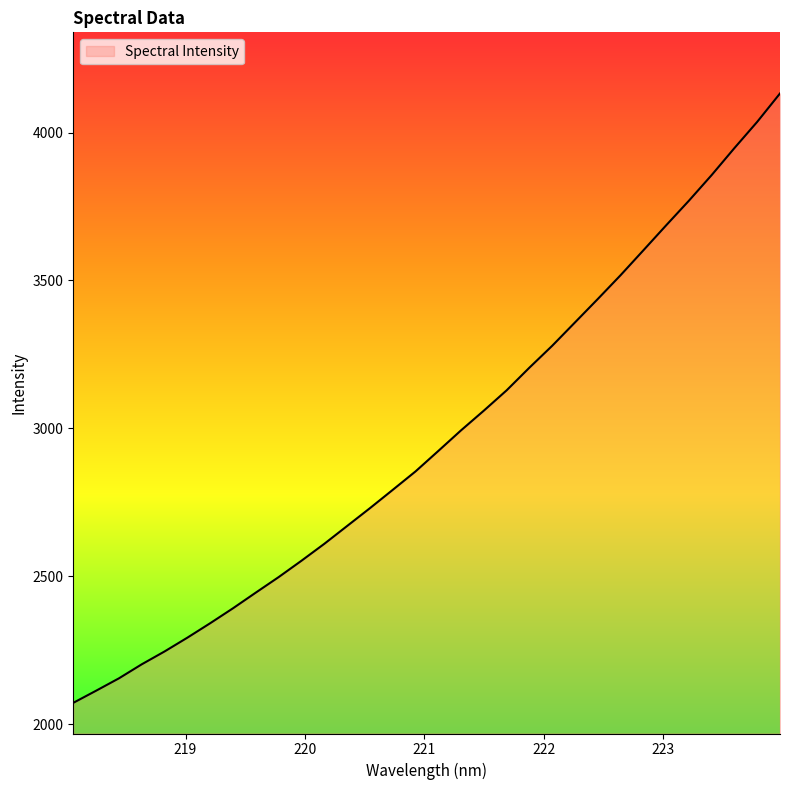

What is the difference between the maximum and minimum values?

2059.5